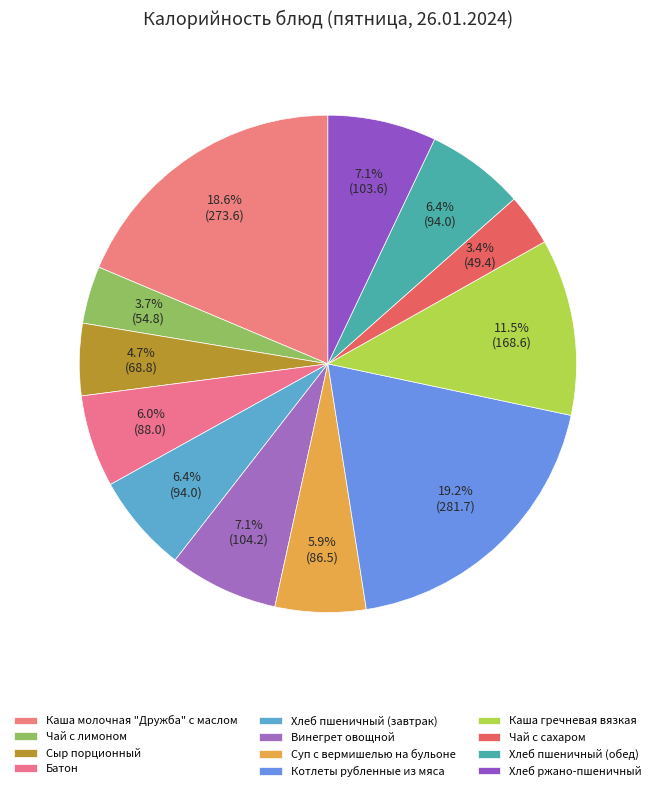

Does Хлеб пшеничный (обед) represent more than half of the total?

No